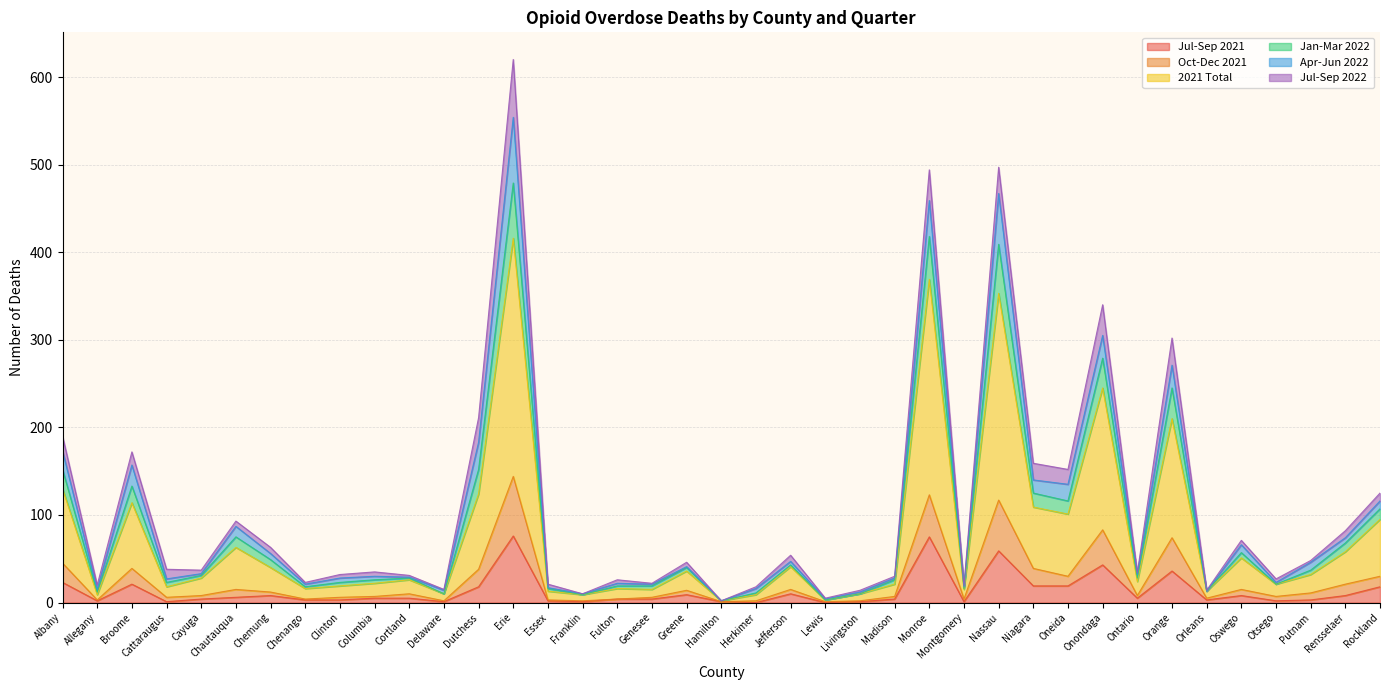

What value does the 2021 Total series have at Chautauqua?

63